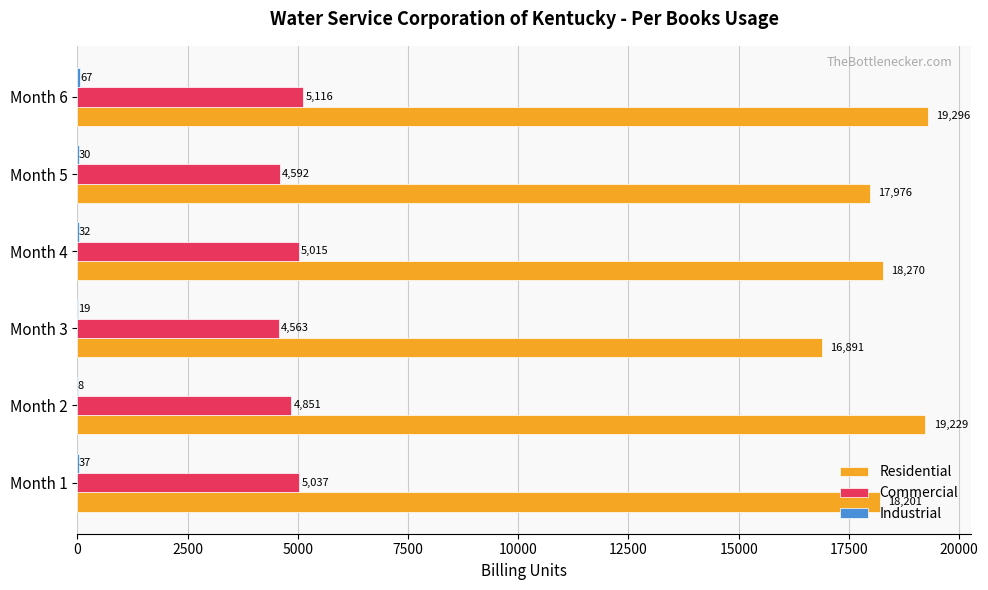

What is the maximum value shown in the chart?

19296.0